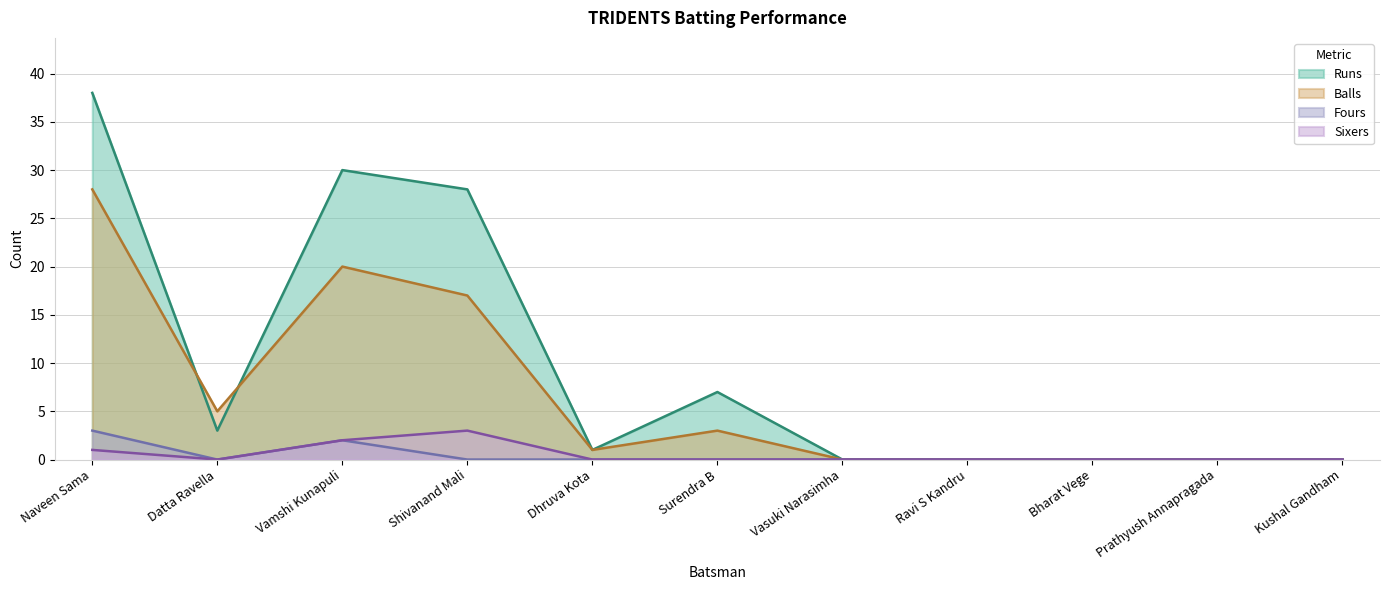

True or false: Sixers and Balls cross at least once.

False